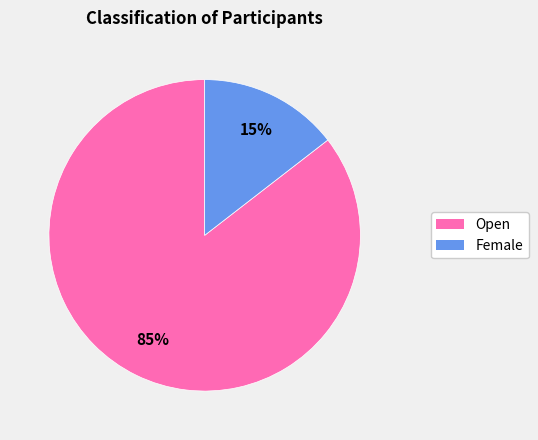

To the nearest percent, what is the average slice percentage?

50%